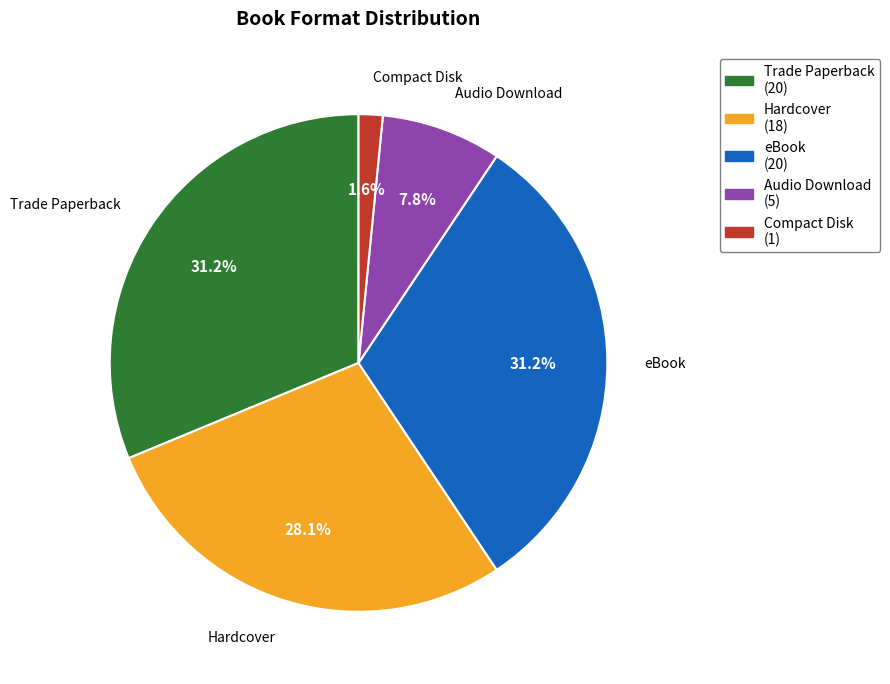

The Trade Paperback slice represents 24% of the pie. True or false?

False